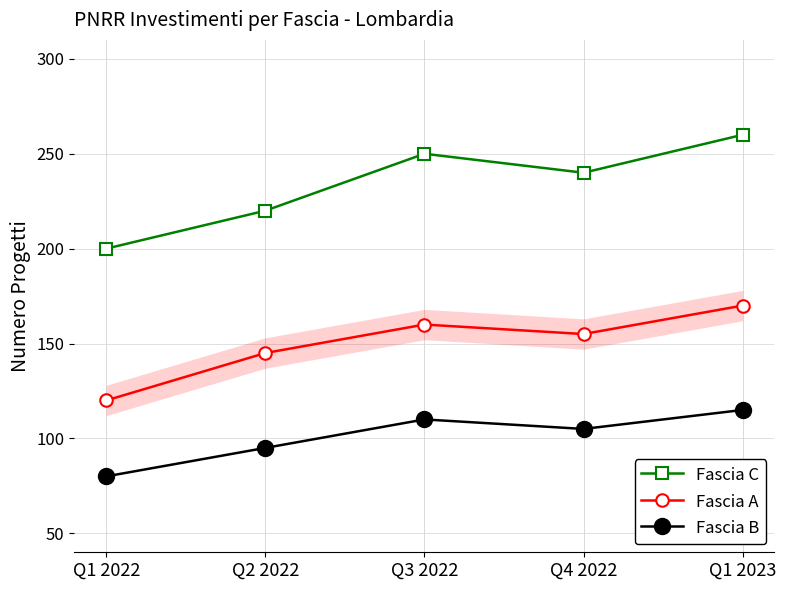

What is the total value across all series at Q2 2022?

460